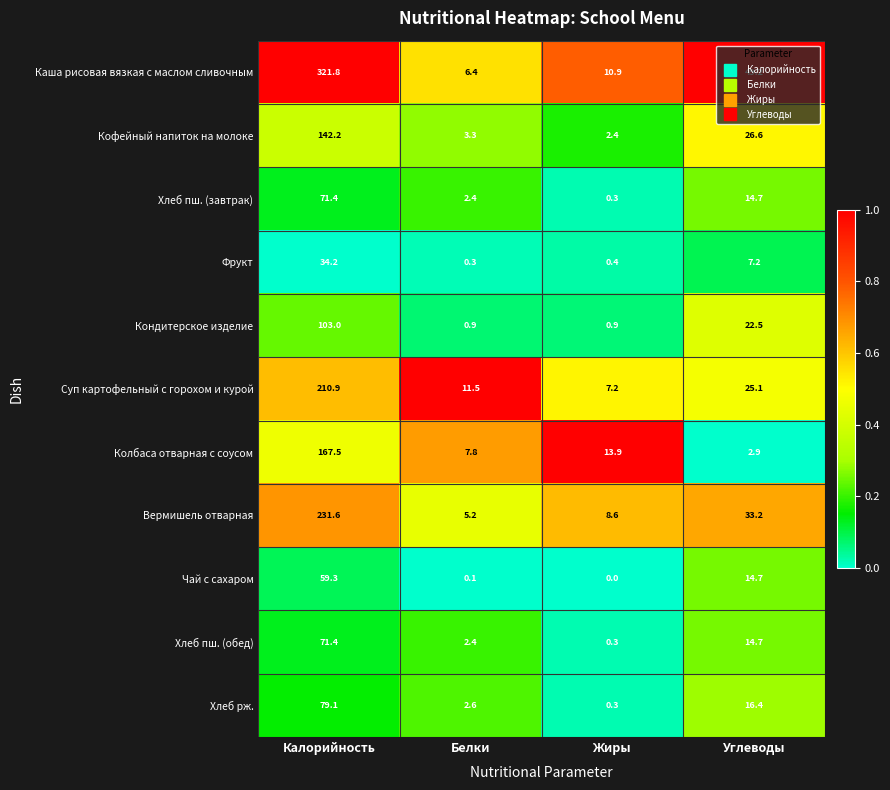

Between Калорийность and Жиры, which series saw the biggest shift?

Каша рисовая вязкая с маслом сливочным